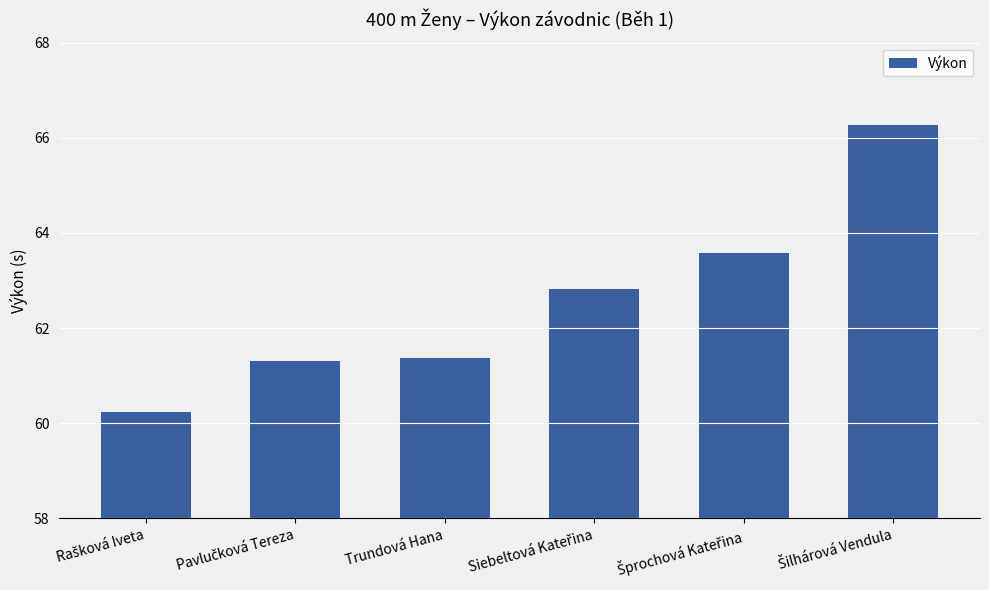

Count the number of categories in the chart.

6